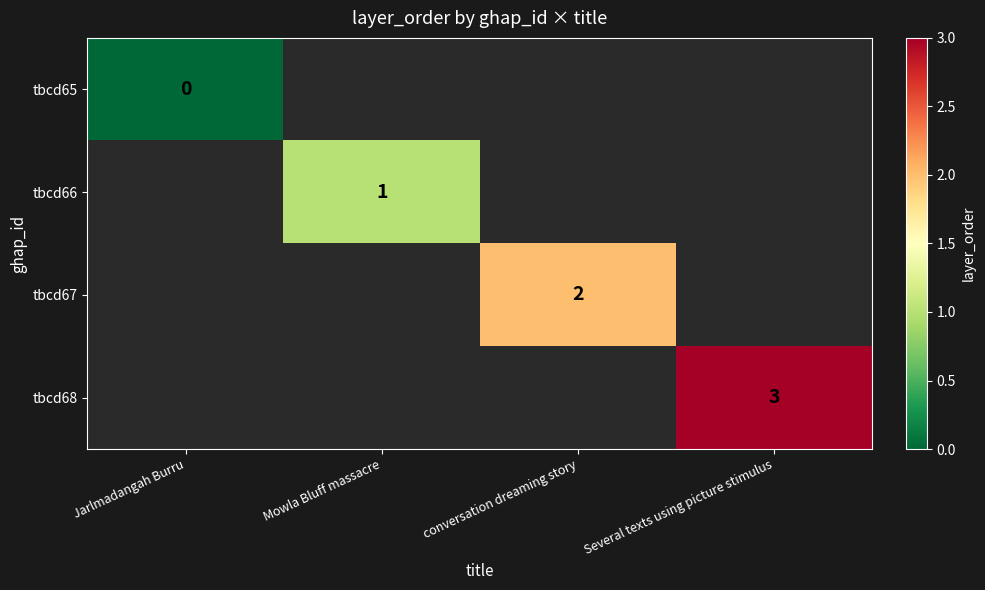

Is it true that tbcd67 equals 0.7 at conversation dreaming story?

False